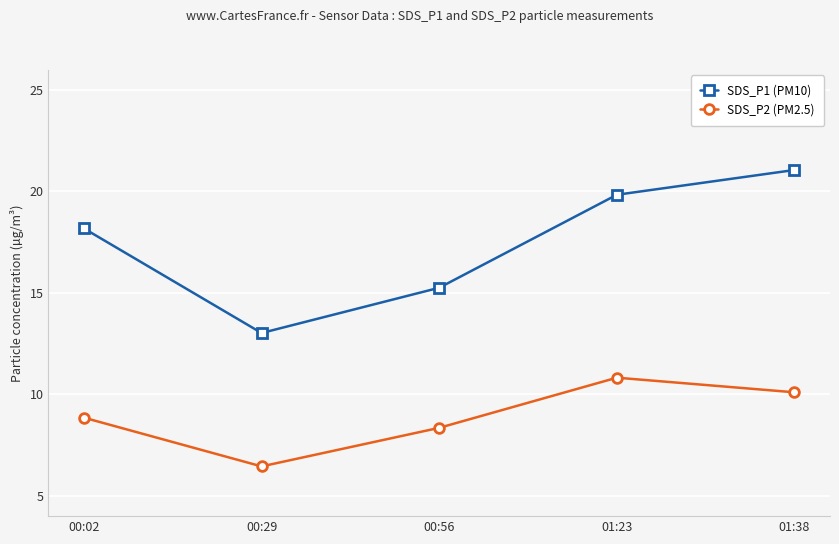

True or false: SDS_P1 (PM10) and SDS_P2 (PM2.5) intersect in this chart.

False